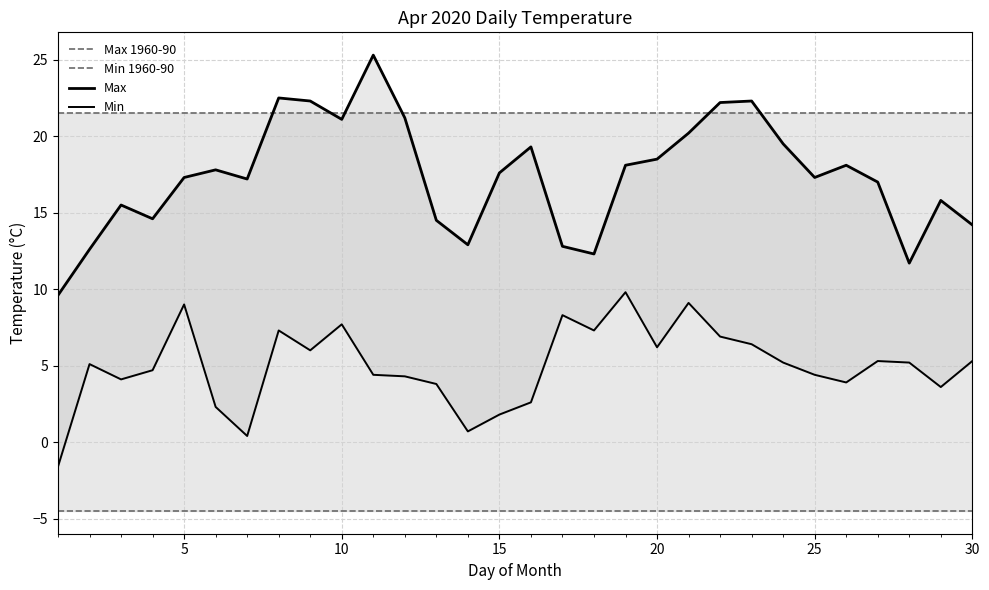

How many lines are shown in the chart?

4